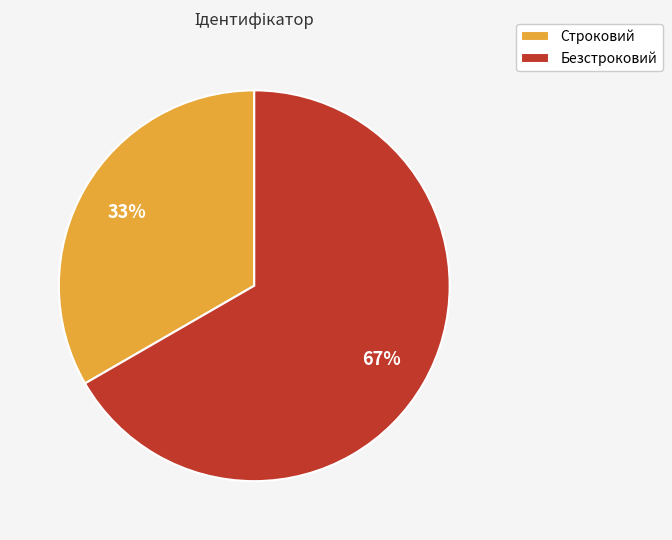

To the nearest percent, what is the combined percentage of Строковий and Безстроковий?

100%